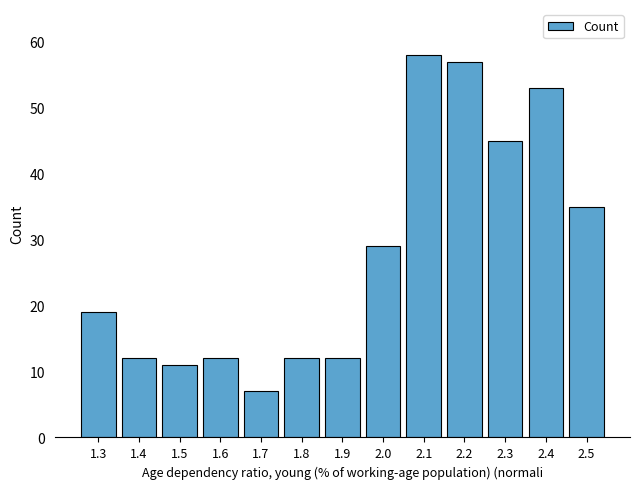

The chart shows a value of 12 at 1.4. True or false?

True